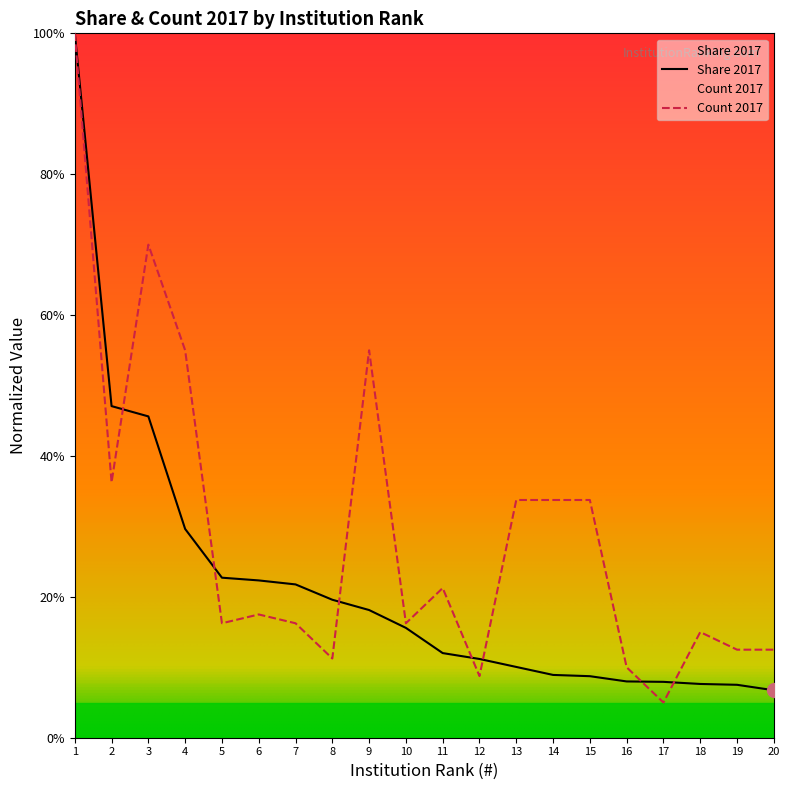

Which series has the widest spread of values?

Count 2017